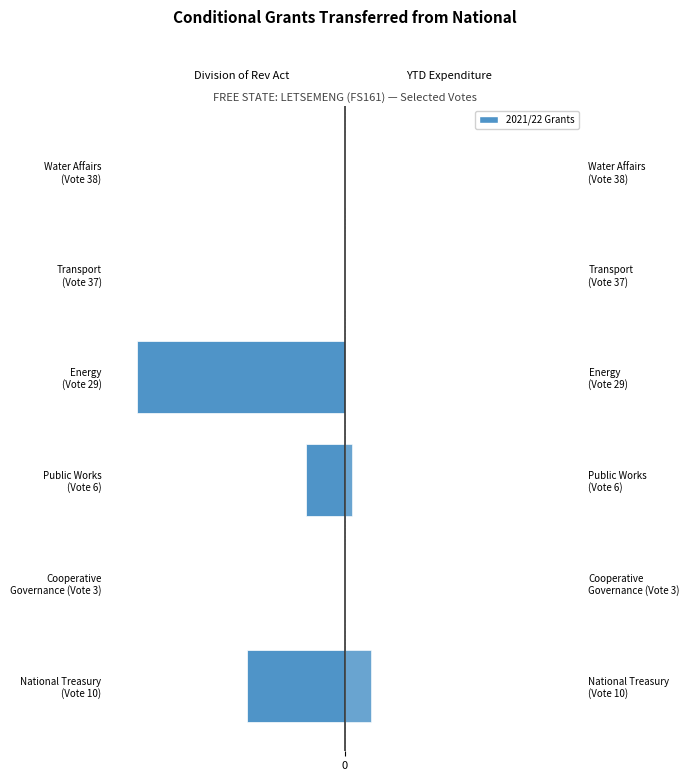

At how many categories does at least one series exceed -4238032?

6